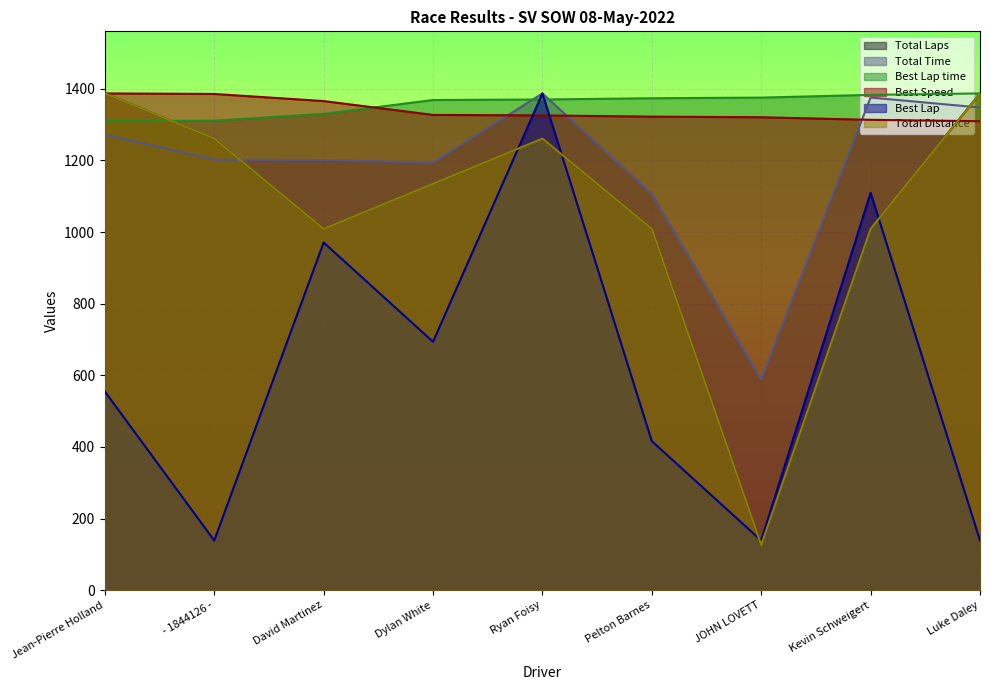

What is the value of the Best Lap point at the 3rd from the left?

970.8